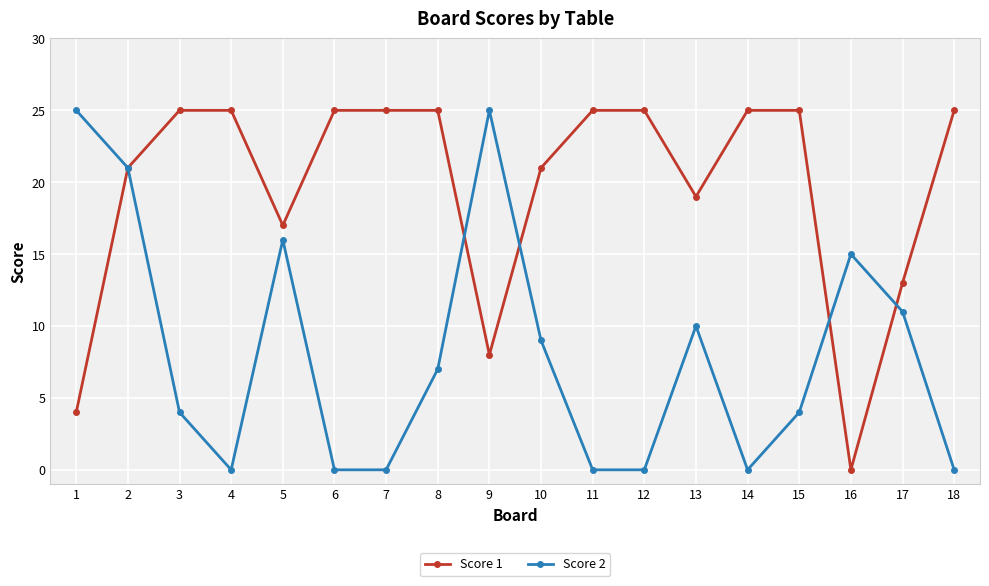

What is the total value across all series at 4?

25